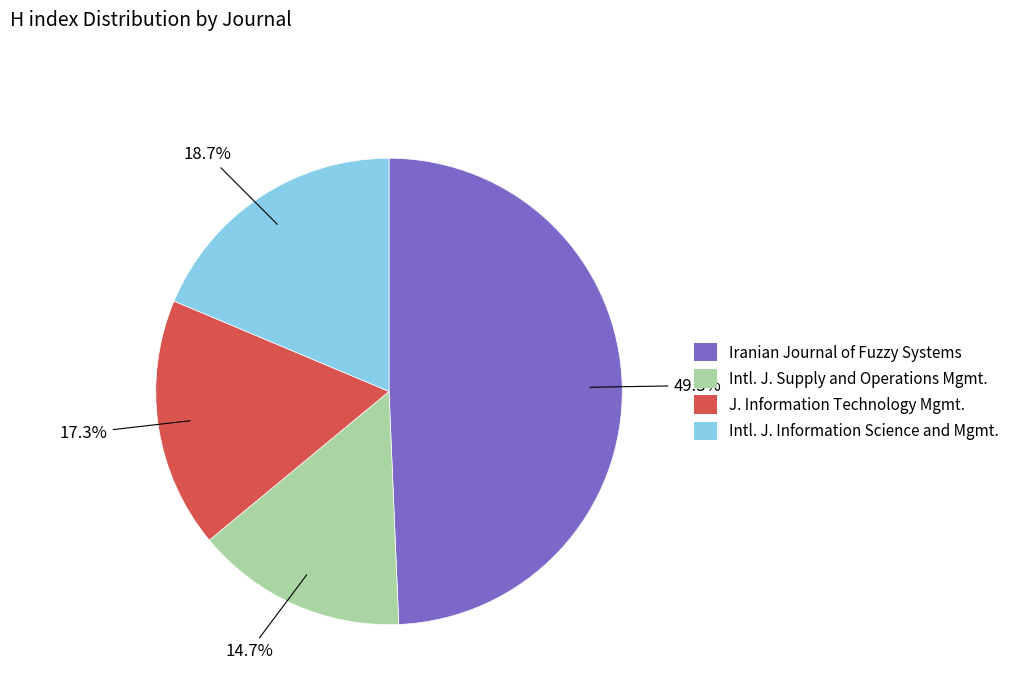

How many segments does this pie chart have?

4